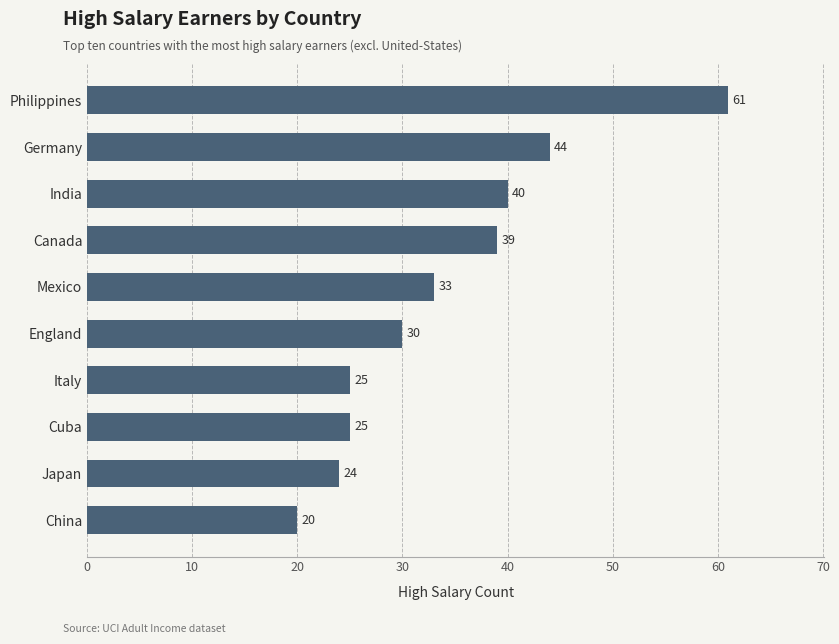

Where is the data nearest to the value 40?

India